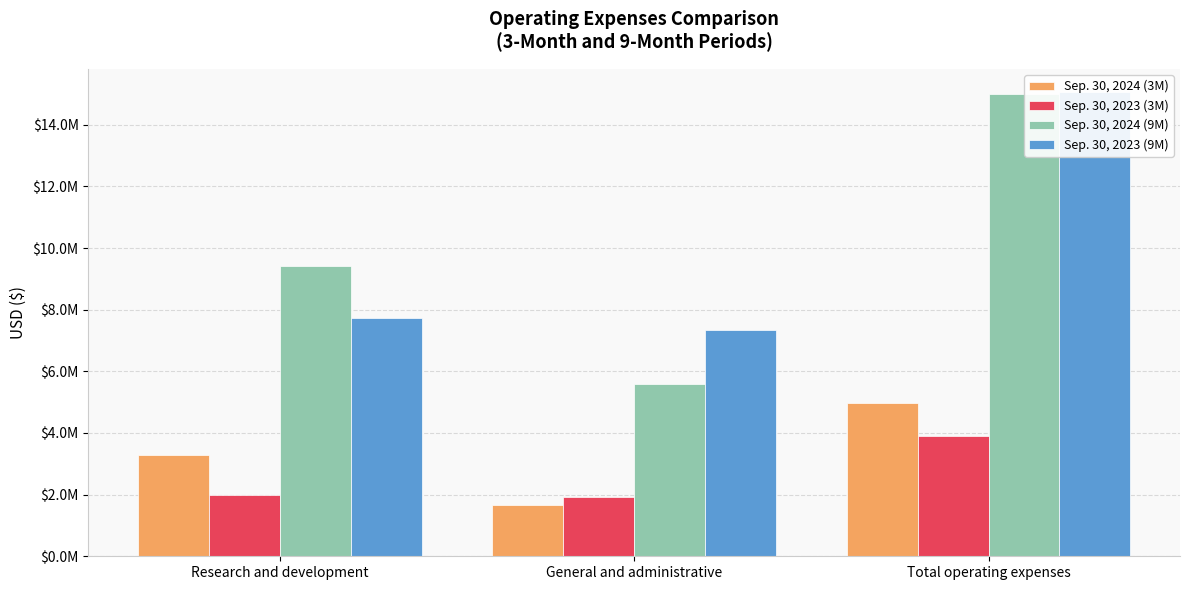

At which category is the sum across all series the highest?

Total operating expenses